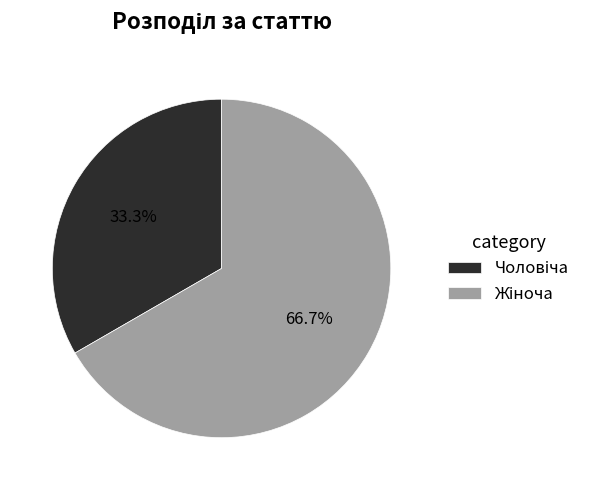

What is the total percentage of Жіноча and Чоловіча?

100.0%